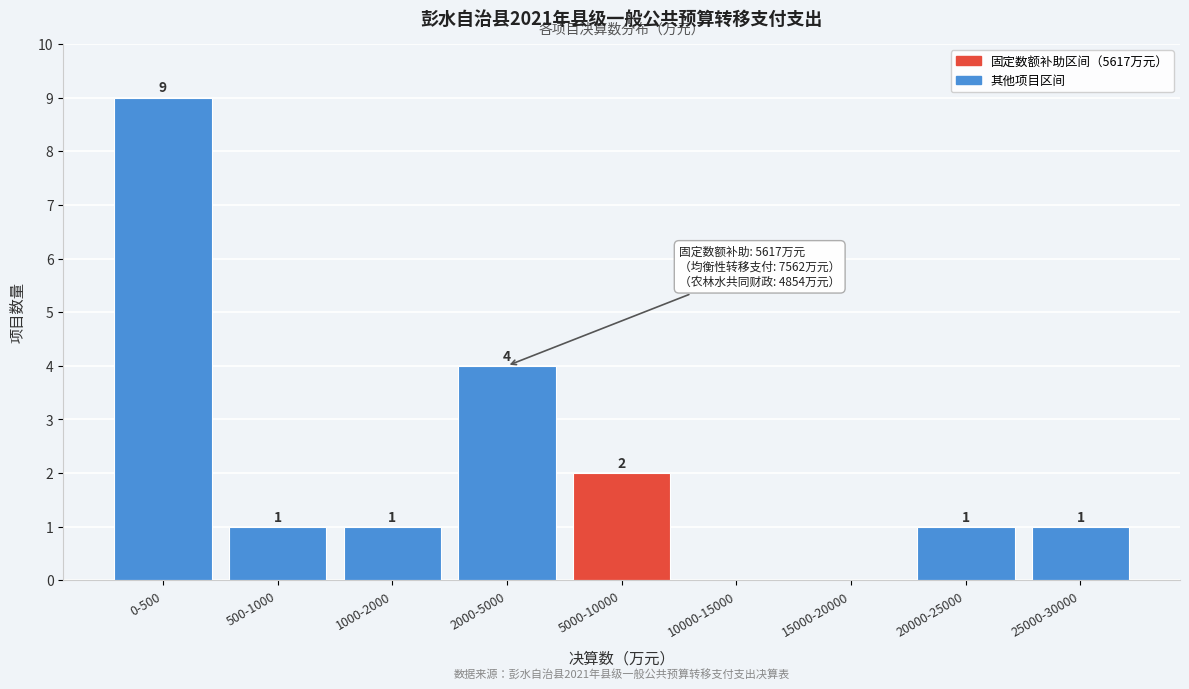

Reading left to right, transcribe all the data shown in this chart.

0-500=9	500-1000=1	1000-2000=1	2000-5000=4	5000-10000=2	10000-15000=0	15000-20000=0	20000-25000=1	25000-30000=1